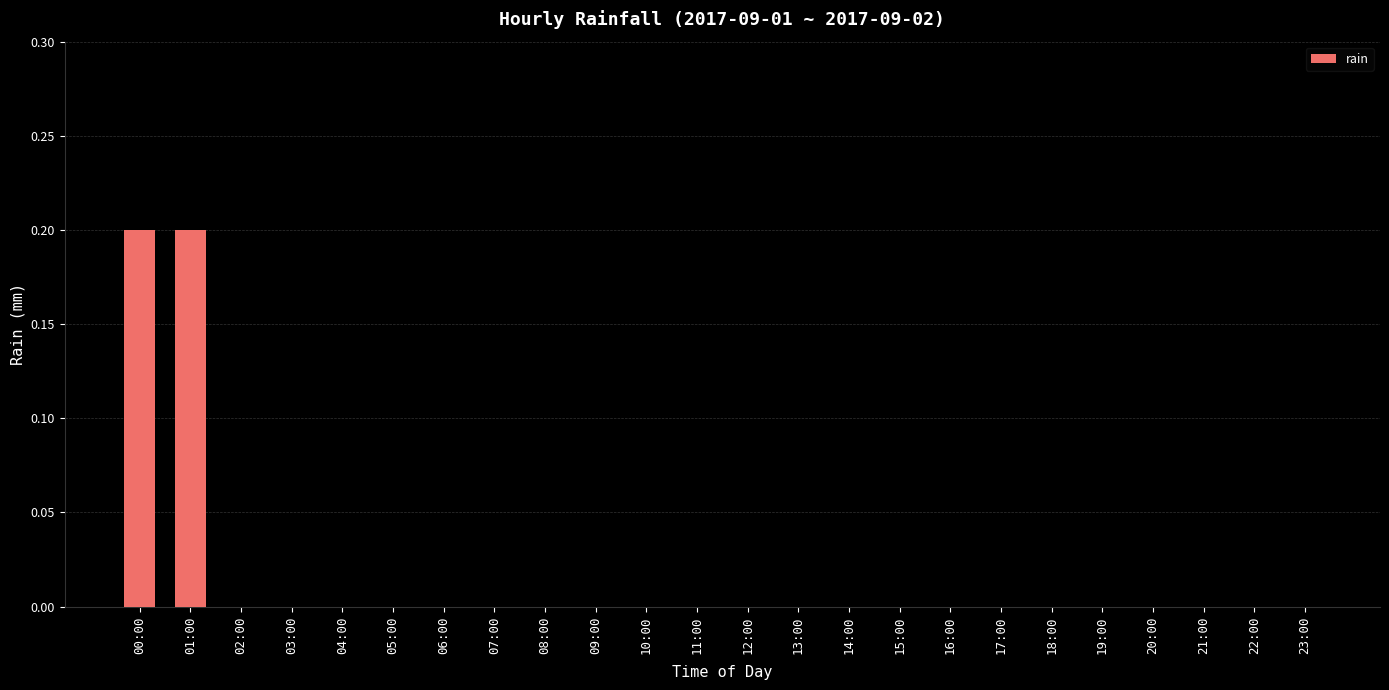

What is the sum of all values?

0.4